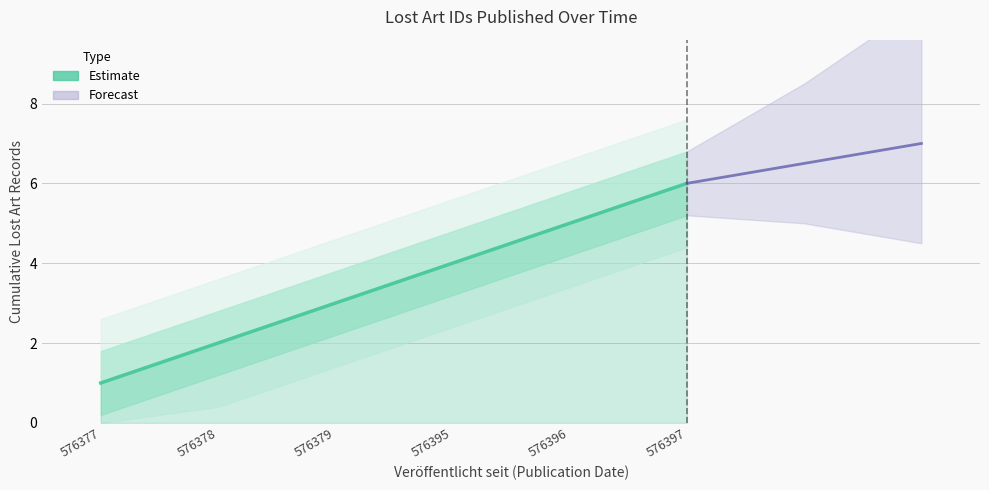

Reading right to left, what are all the values shown in this chart?

576397=6	576396=5	576395=4	576379=3	576378=2	576377=1